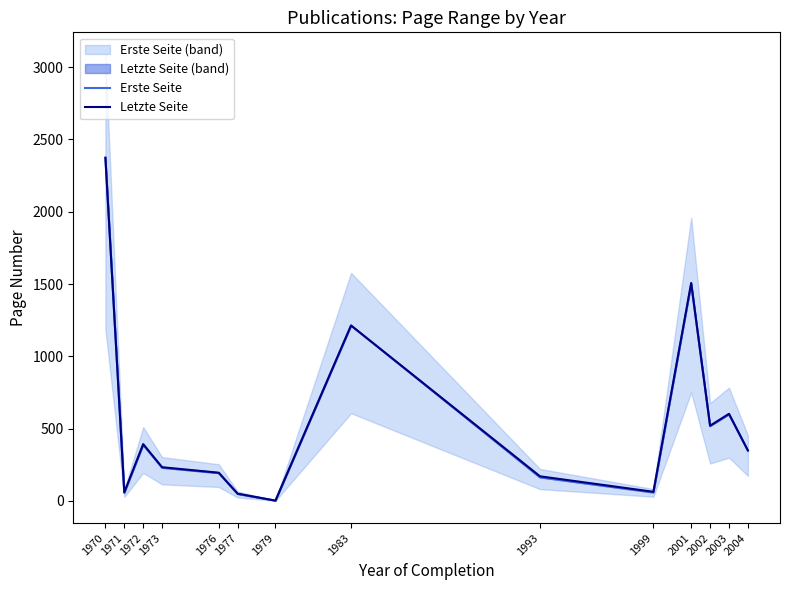

At which category is the sum across all series the highest?

1970